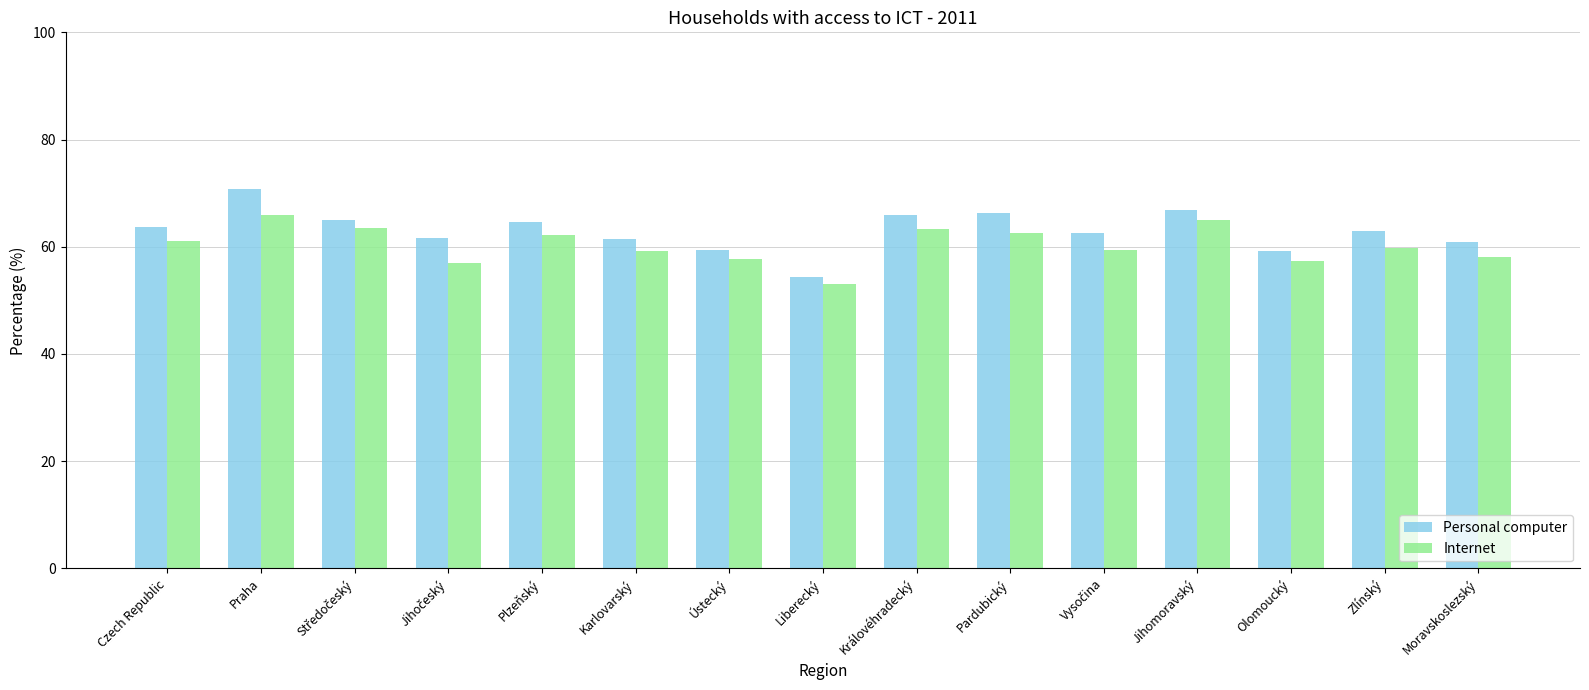

Which category has the lowest value in the Personal computer series?

Liberecký